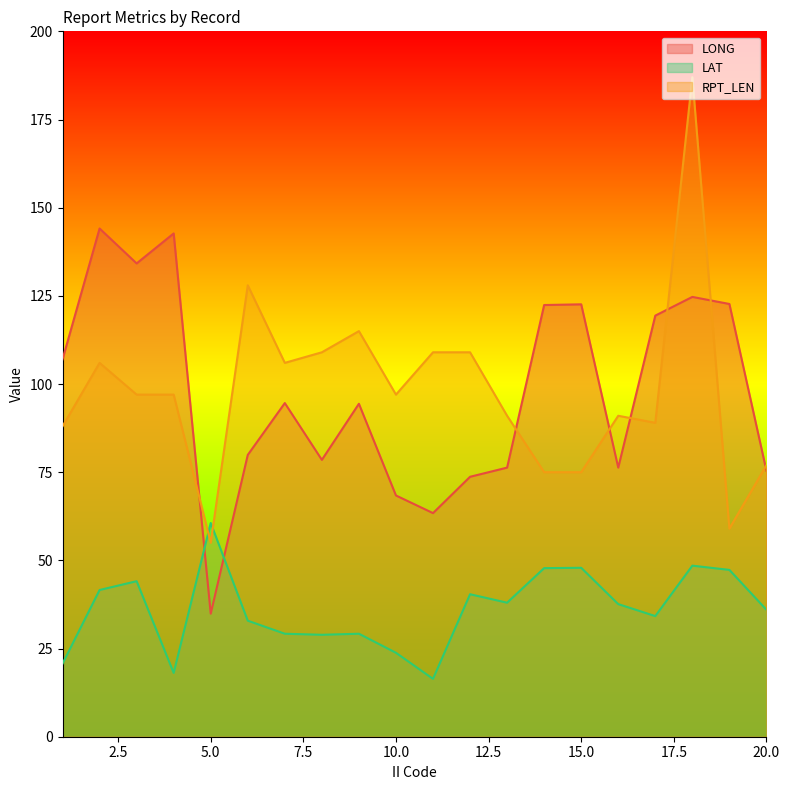

What are all the series names shown in the legend?

LONG, LAT, RPT_LEN